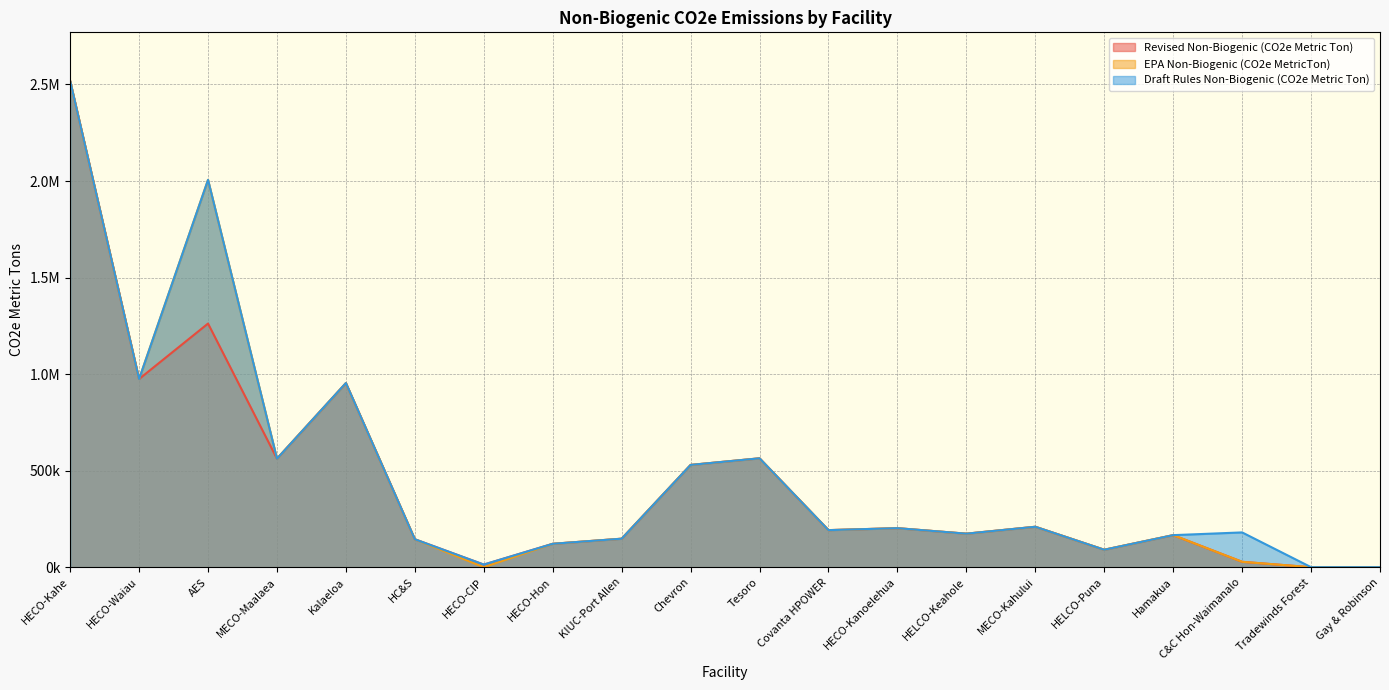

What is the difference between the Draft Rules Non-Biogenic (CO2e Metric Ton) values at HECO-Kanoelehua and HELCO-Keahole?

28480.9